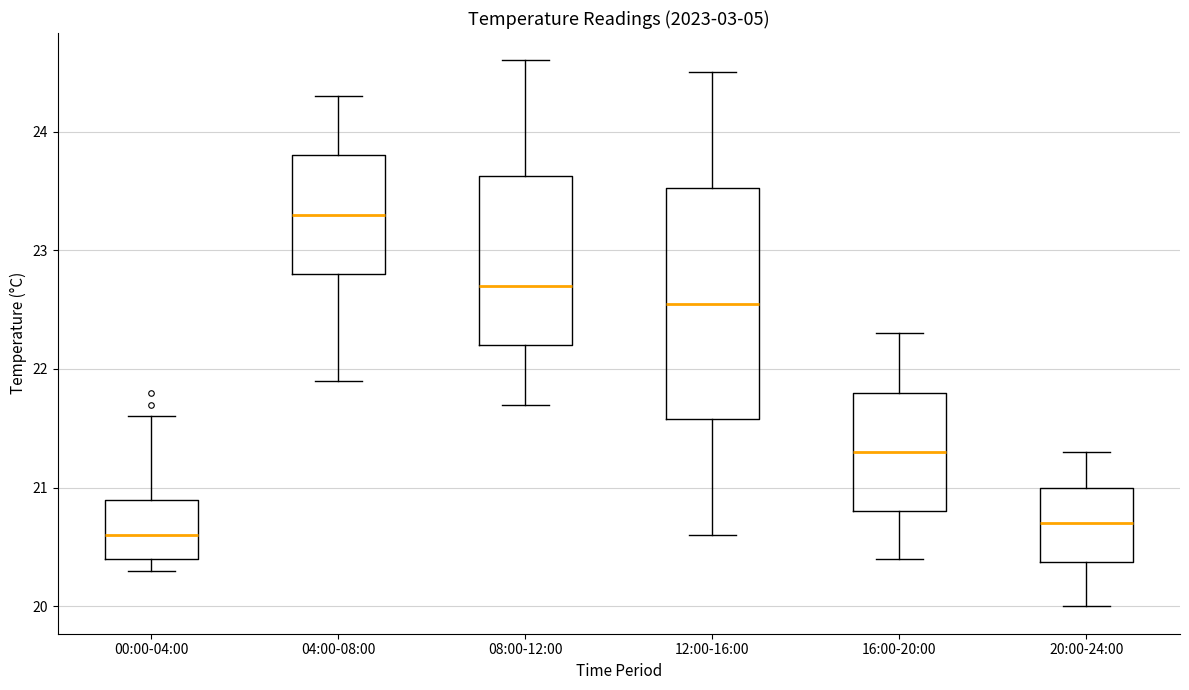

Which box has the highest median line?

04:00-08:00